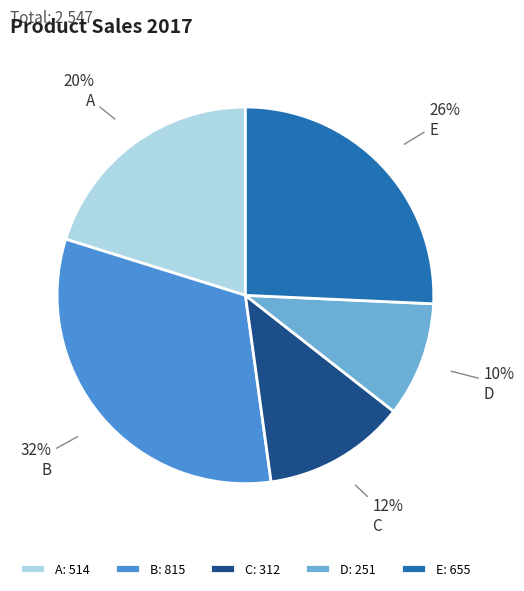

To the nearest percent, what portion does B represent?

32%